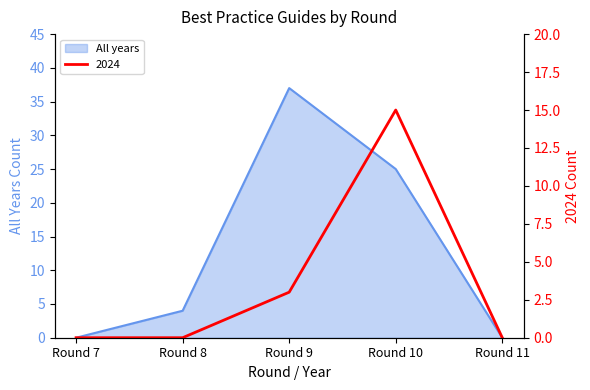

How many 2024 values are between 0 and 3?

4